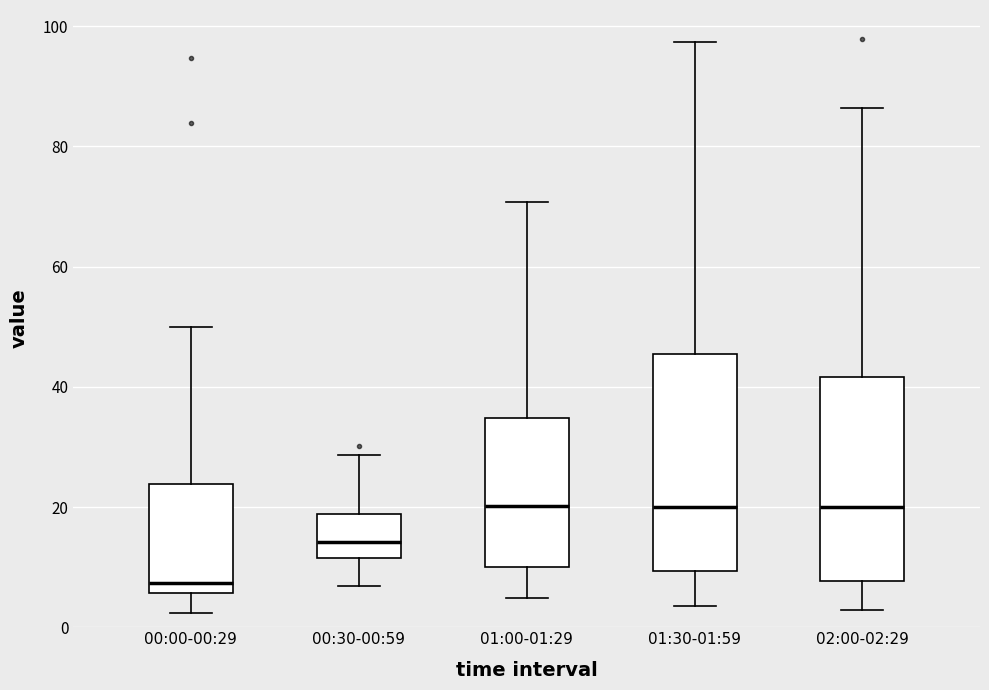

Where does the lower whisker of the box for 00:00-00:29 end on the y-axis? The values are not printed on the chart, so give them approximately, as read against the axis.

2